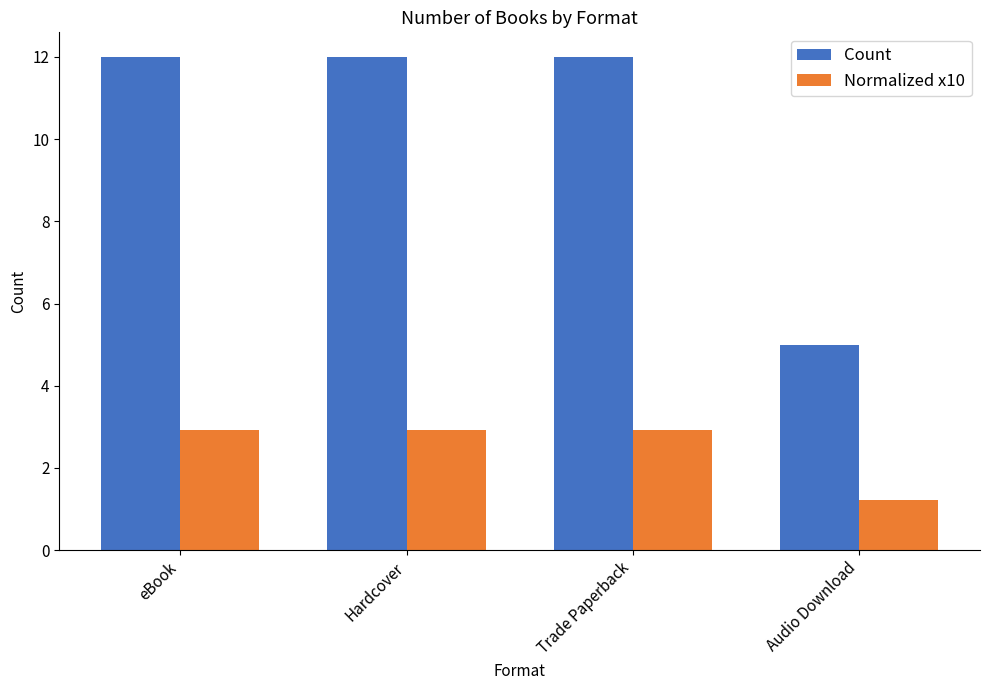

What is the label of the 3rd bar from the left?

Trade Paperback